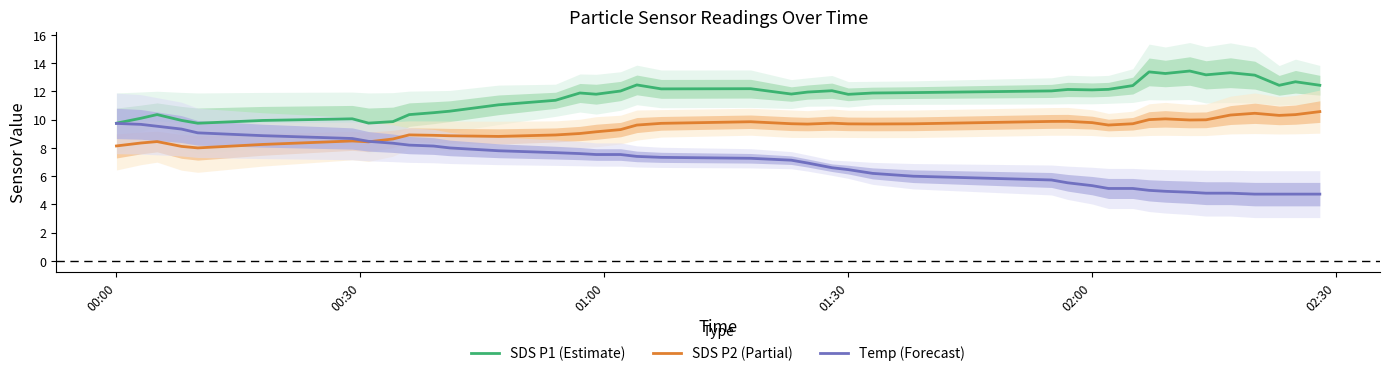

What is the minimum value for SDS P2 (Partial)?

8.0